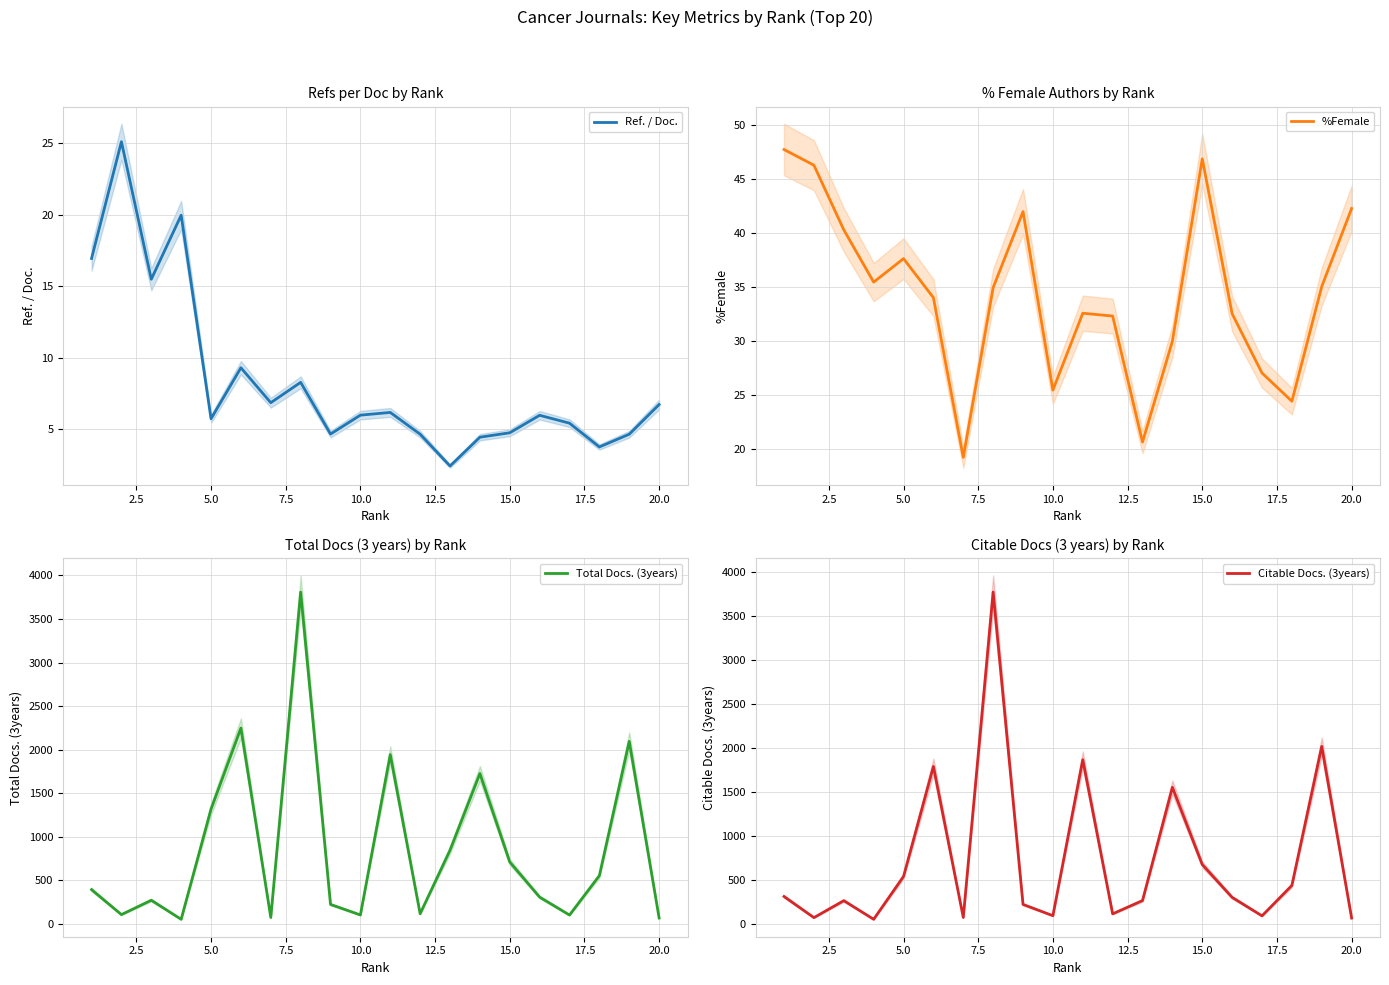

Which series has the largest range (max minus min)?

Total Docs. (3years)